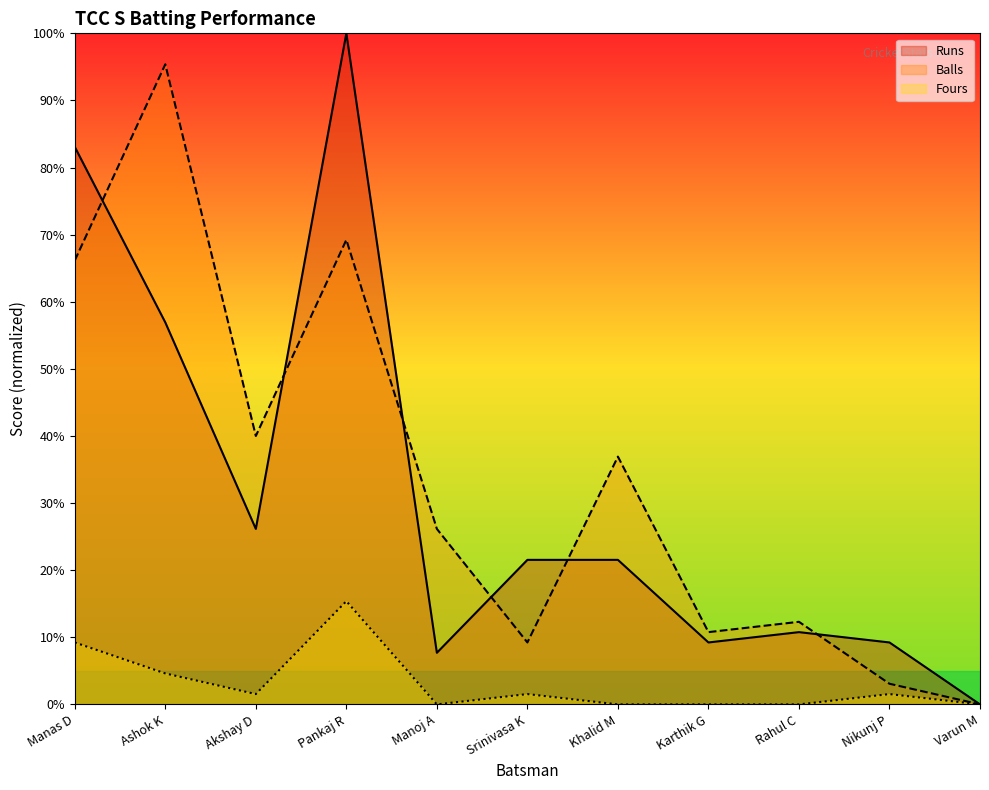

True or false: Fours and Runs intersect in this chart.

False